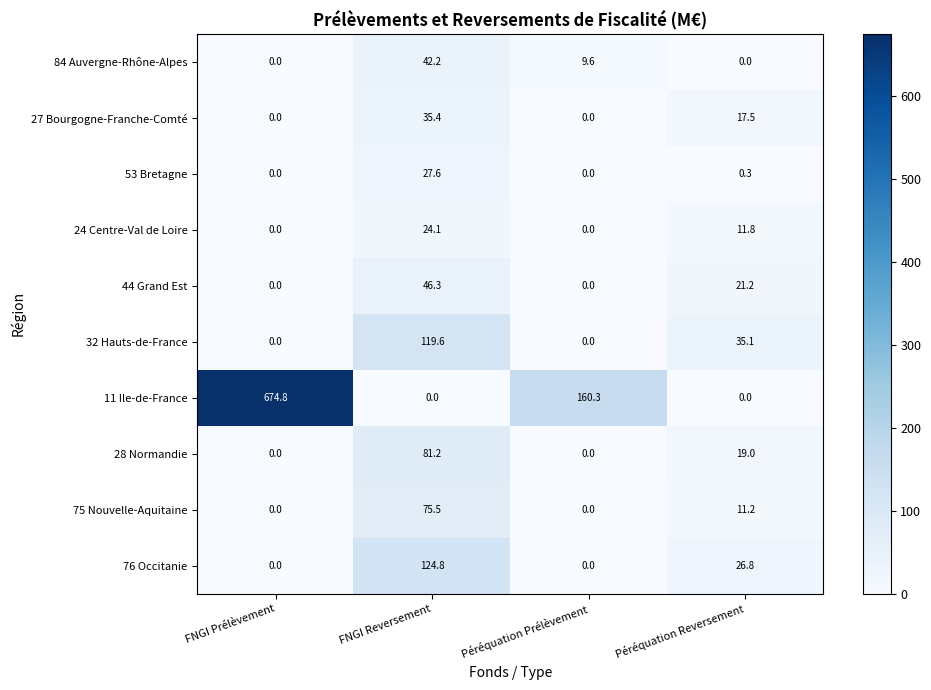

What is the average value of the 75 Nouvelle-Aquitaine series?

21.7